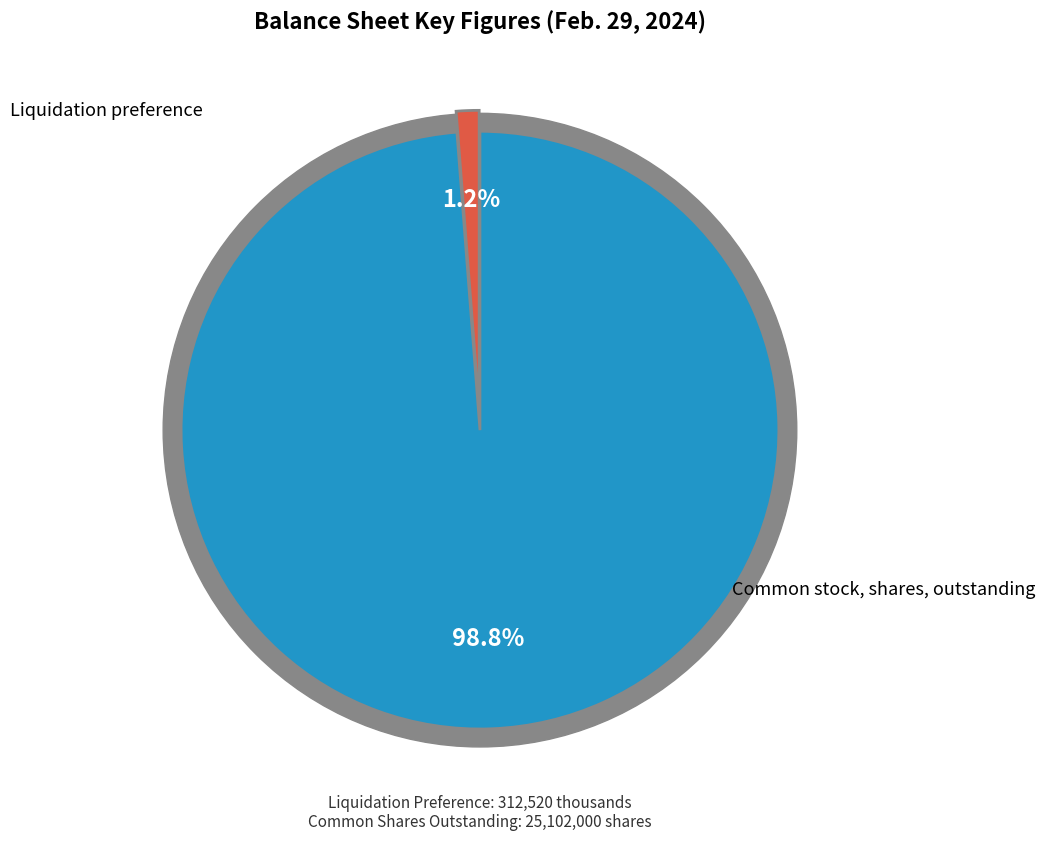

What is the change in value from Liquidation preference to Common stock, shares, outstanding?

+24789480